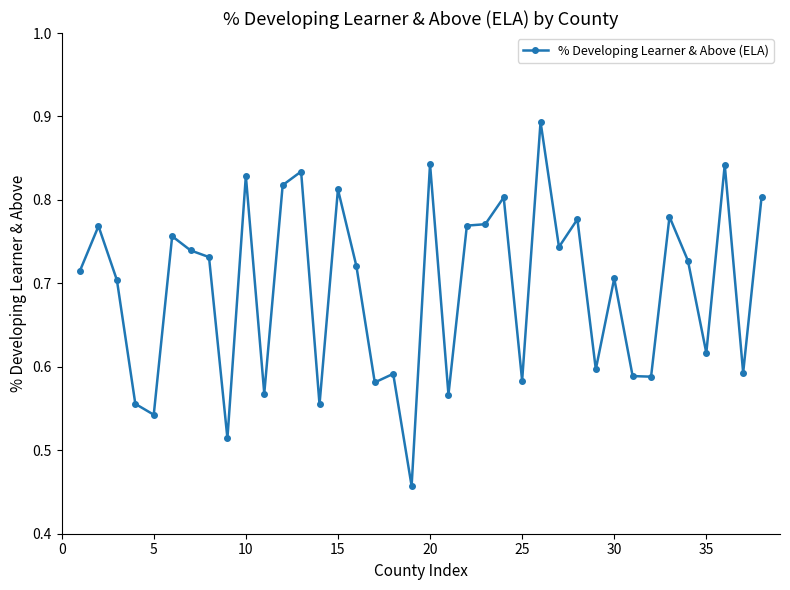

True or false: there are more than 1 points higher than both neighbors.

True